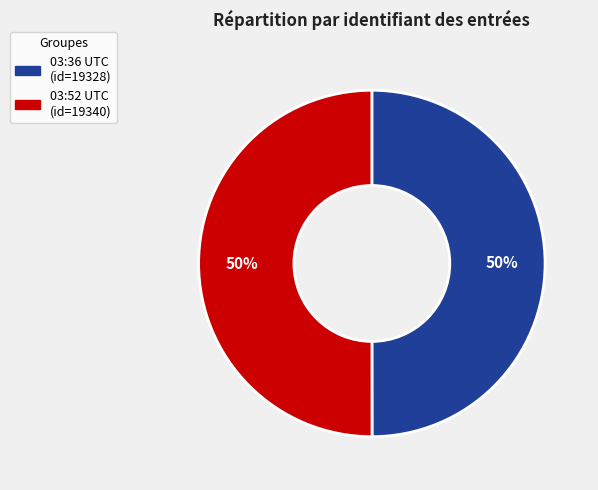

How many segments does this pie chart have?

2